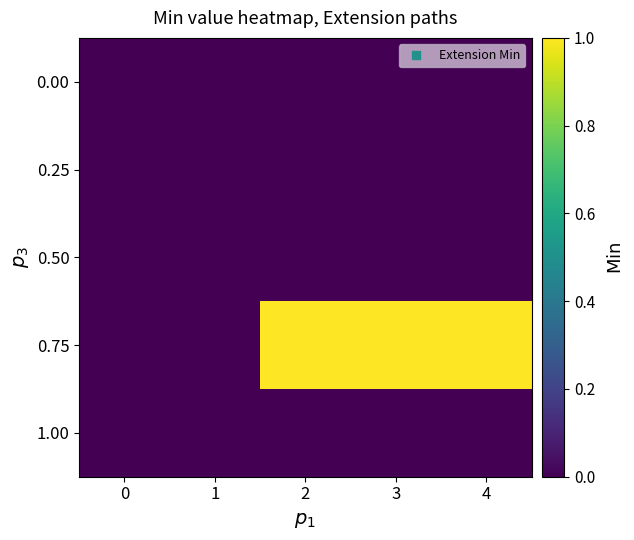

At how many categories does at least one series exceed 0?

3